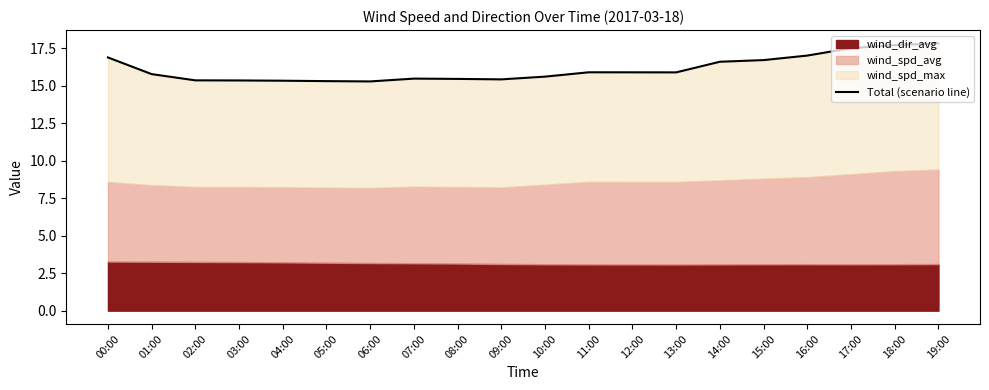

Reading left to right, transcribe all the data shown in this chart.

00:00=16.9	01:00=15.8	02:00=15.3	03:00=15.3	04:00=15.3	05:00=15.3	06:00=15.3	07:00=15.5	08:00=15.4	09:00=15.4	10:00=15.6	11:00=15.9	12:00=15.9	13:00=15.9	14:00=16.6	15:00=16.7	16:00=17.0	17:00=17.5	18:00=17.7	19:00=17.8